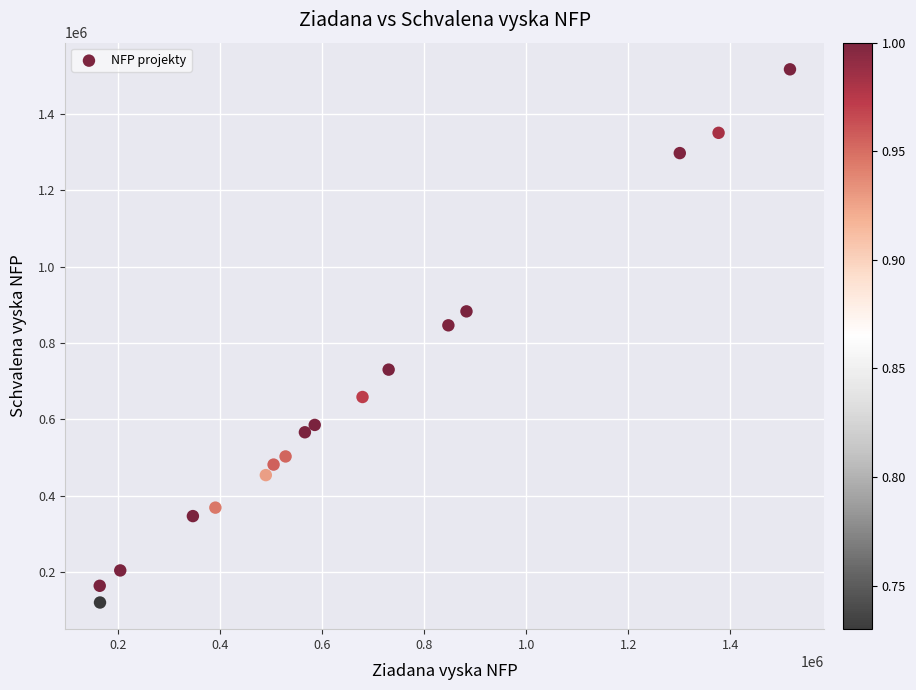

What Y value in the scatter plot is closest to 818418?

846174.4